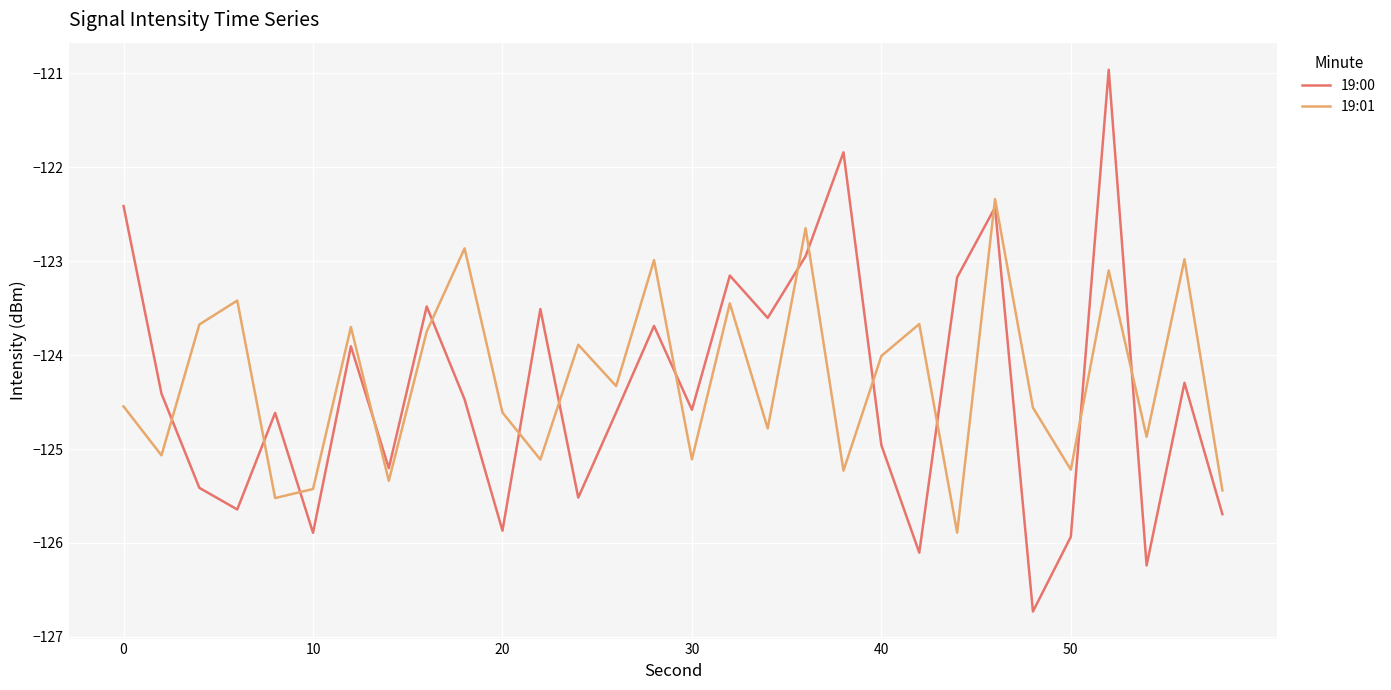

What are all the series names shown in the legend?

19:00, 19:01